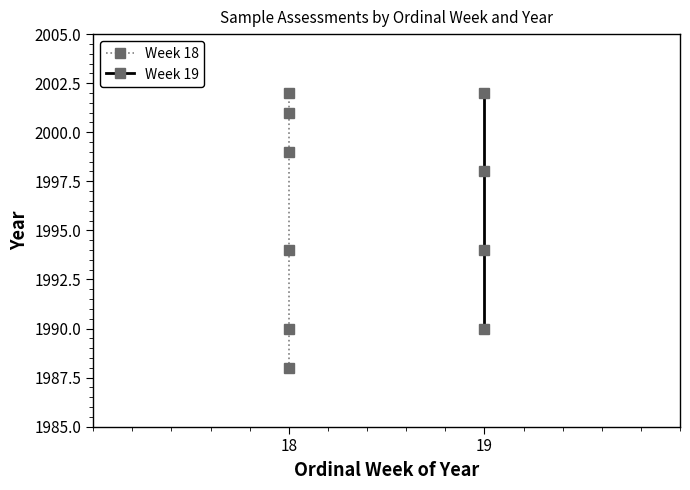

What is the value of the 1st point from the left?

1990